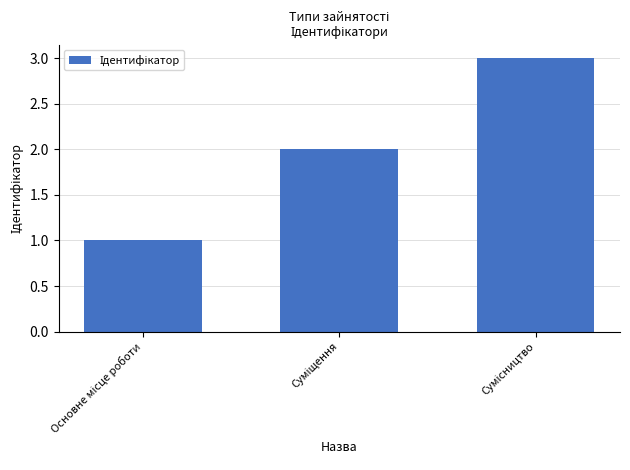

What is the greatest value displayed?

3